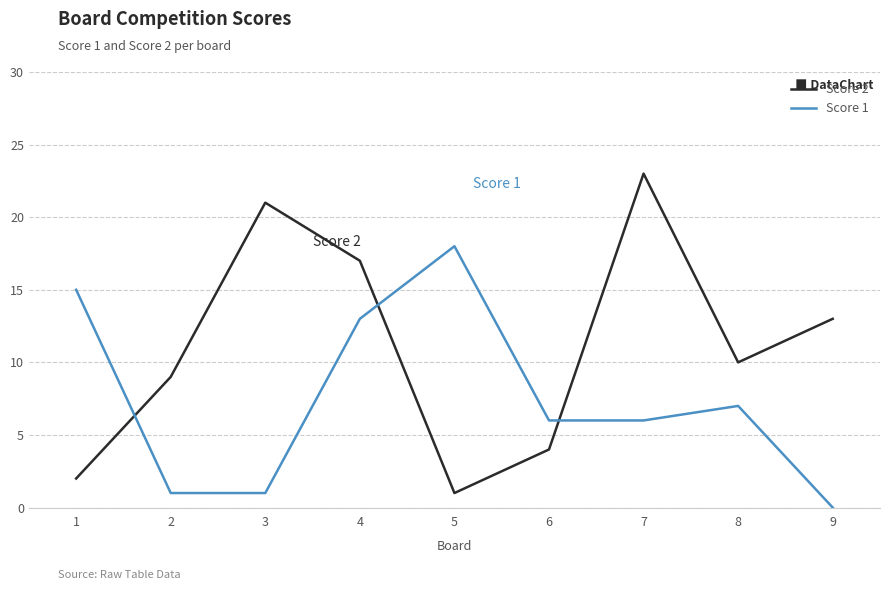

In Score 2, how many points are higher than both neighbors (excluding endpoints)?

2